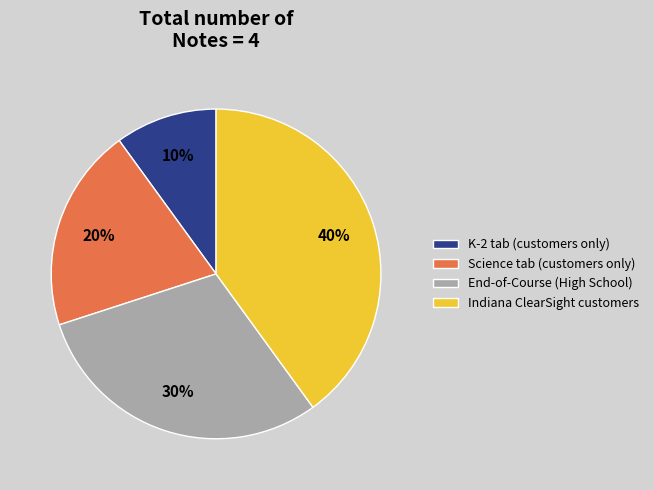

What is the largest slice in the pie chart?

Indiana ClearSight customers